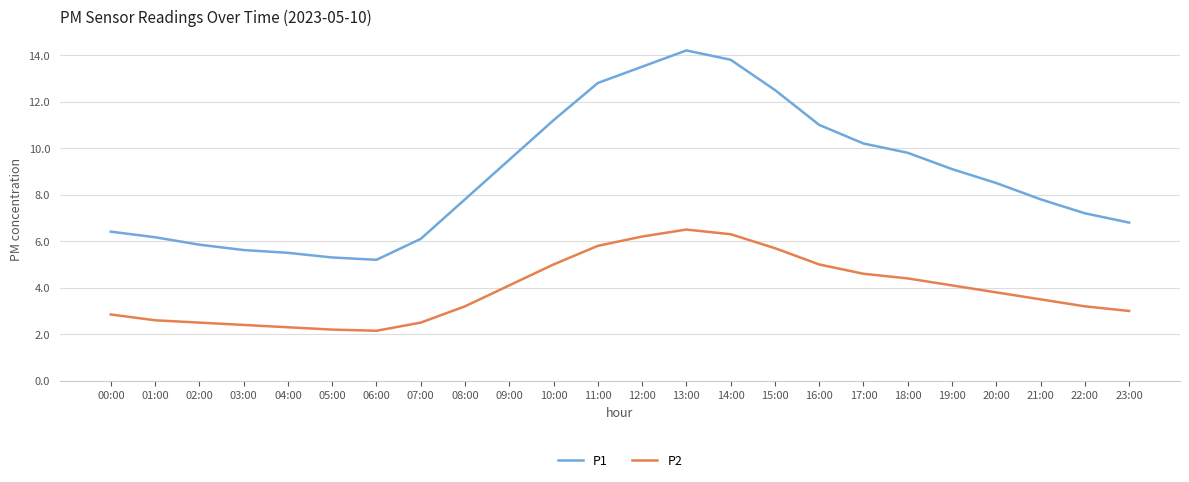

Which category has the highest value in the P1 series?

13:00